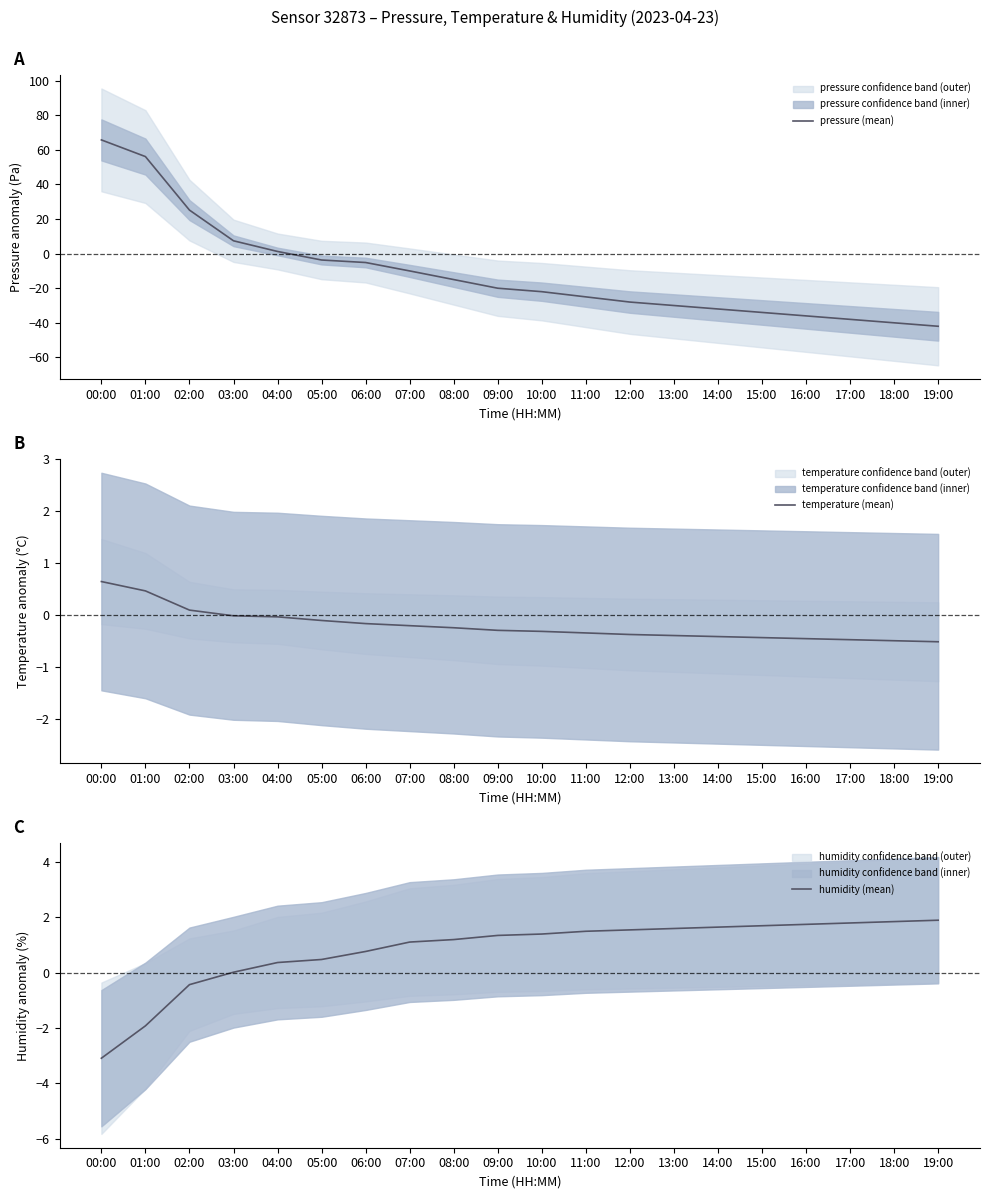

Rank the series by their maximum value, from highest to lowest.

pressure (mean), humidity (mean), temperature (mean)